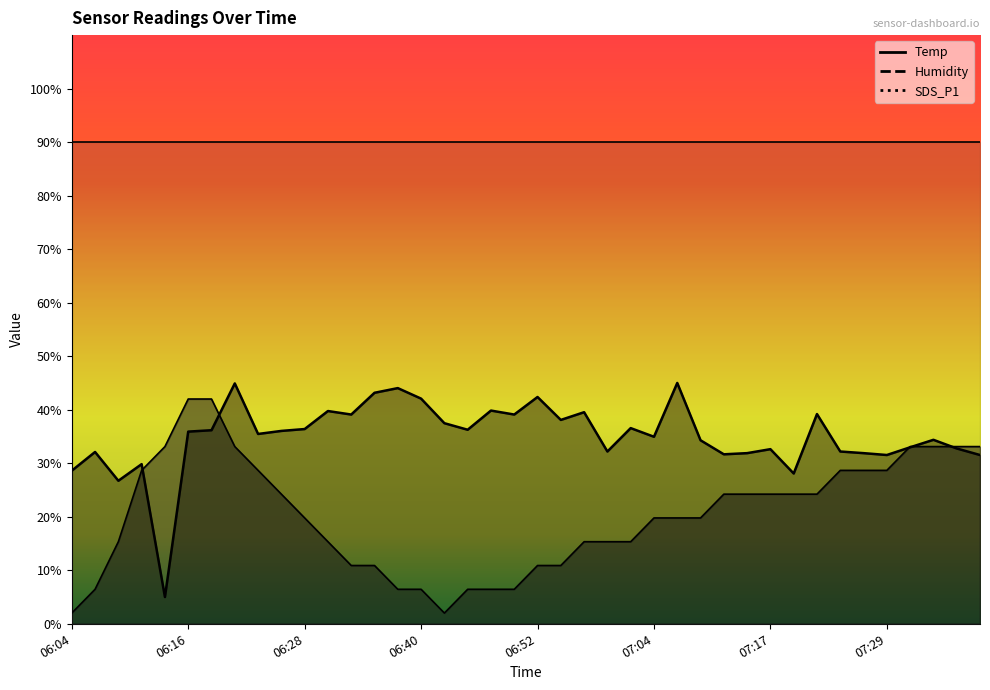

What is the minimum value shown in the chart?

2.0